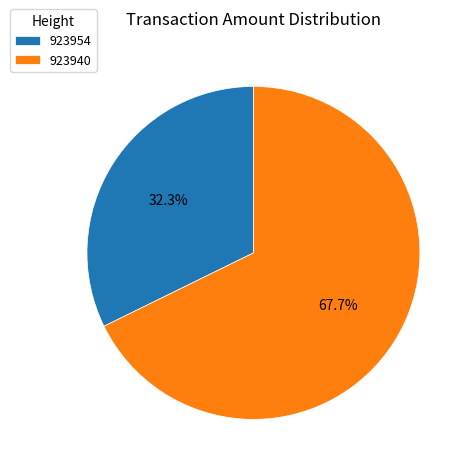

Between 923940 and 923954, which is larger?

923940